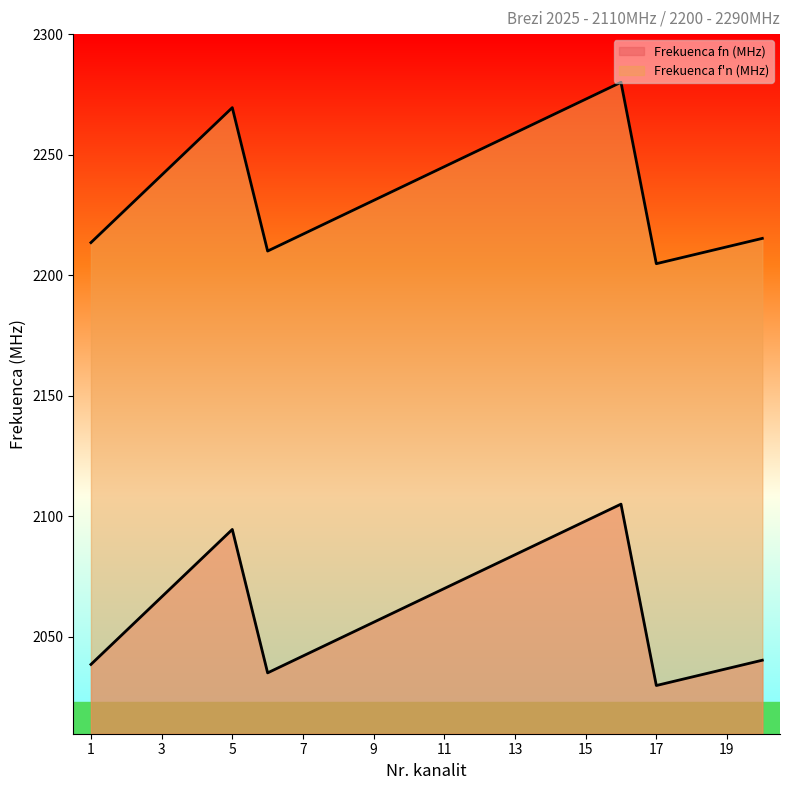

True or false: Frekuenca f'n (MHz) and Frekuenca fn (MHz) intersect in this chart.

False